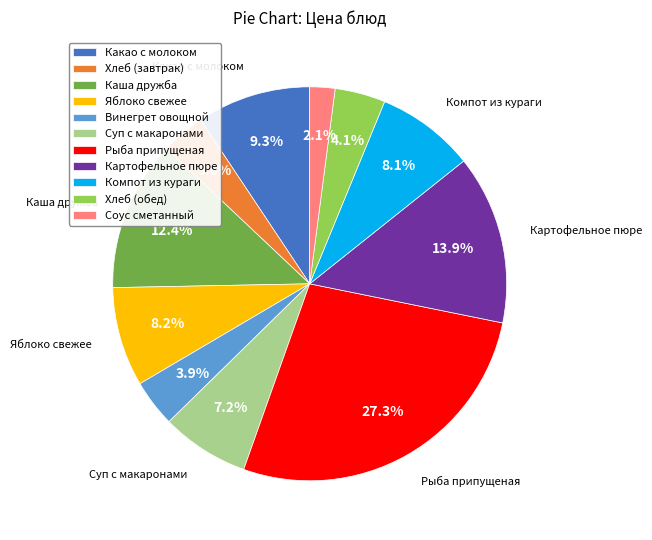

What percentage is the Суп с макаронами slice, to the nearest percent?

7%